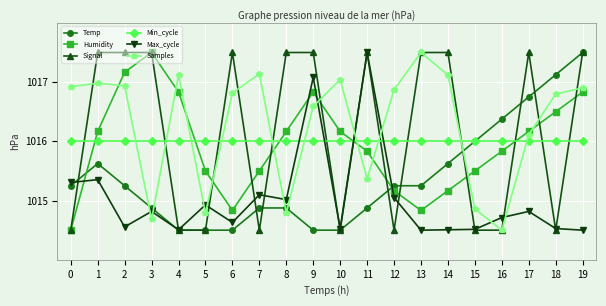

Is the value of Max_cycle at 5 greater than the value of Signal at 14?

No